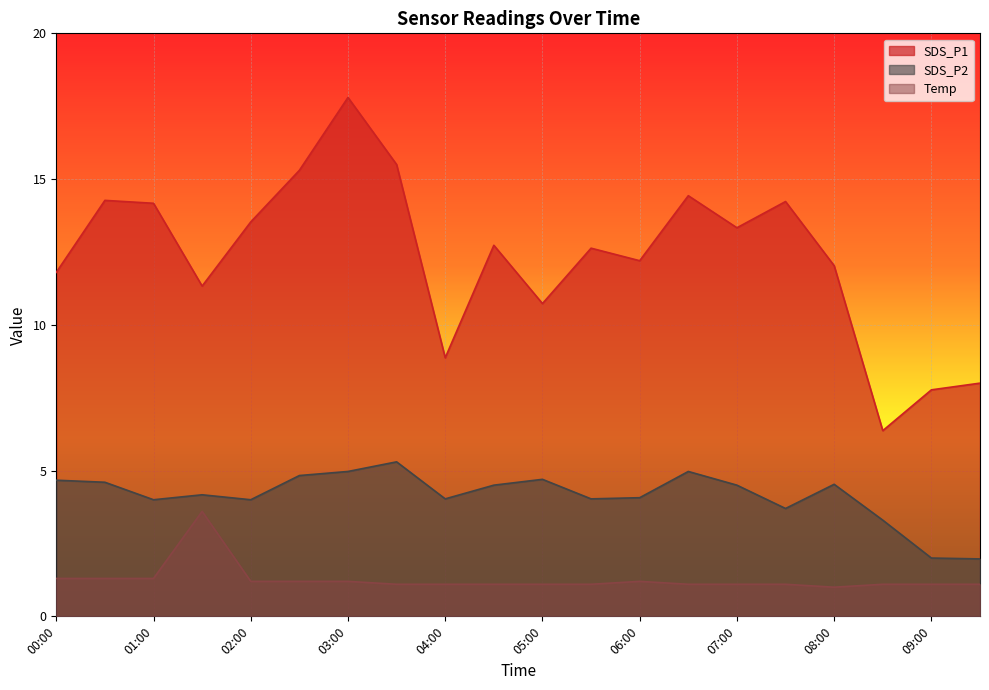

Reading right to left, extract all data points from this chart.

SDS_P1: 09:30=8.0	09:00=7.8	08:30=6.4	08:00=12.0	07:30=14.2	07:00=13.3	06:30=14.4	06:00=12.2	05:30=12.6	05:00=10.7	04:30=12.7	04:00=8.9	03:30=15.5	03:00=17.8	02:30=15.3	02:00=13.5	01:30=11.3	01:00=14.2	00:30=14.3	00:00=11.8
SDS_P2: 09:30=2.0	09:00=2.0	08:30=3.3	08:00=4.5	07:30=3.7	07:00=4.5	06:30=5.0	06:00=4.1	05:30=4.0	05:00=4.7	04:30=4.5	04:00=4.0	03:30=5.3	03:00=5.0	02:30=4.8	02:00=4.0	01:30=4.2	01:00=4.0	00:30=4.6	00:00=4.7
Temp: 09:30=1.1	09:00=1.1	08:30=1.1	08:00=1.0	07:30=1.1	07:00=1.1	06:30=1.1	06:00=1.2	05:30=1.1	05:00=1.1	04:30=1.1	04:00=1.1	03:30=1.1	03:00=1.2	02:30=1.2	02:00=1.2	01:30=3.6	01:00=1.3	00:30=1.3	00:00=1.3